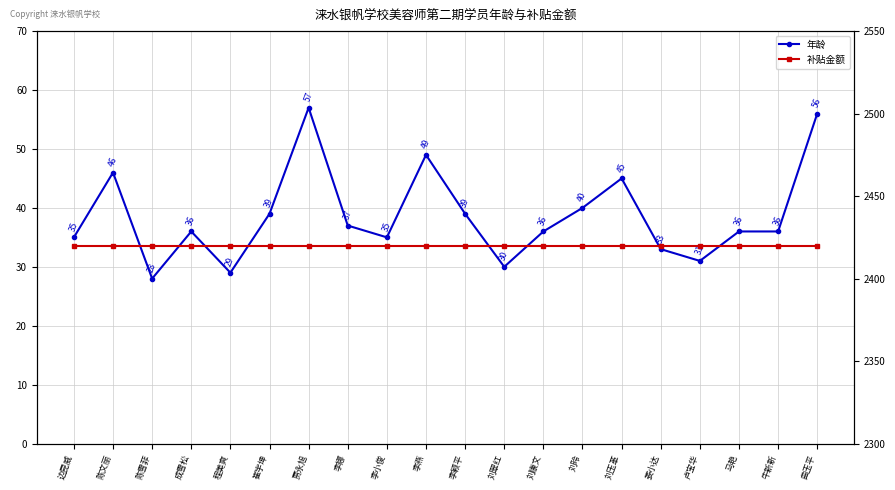

What are all the series names shown in the legend?

年龄, 补贴金额